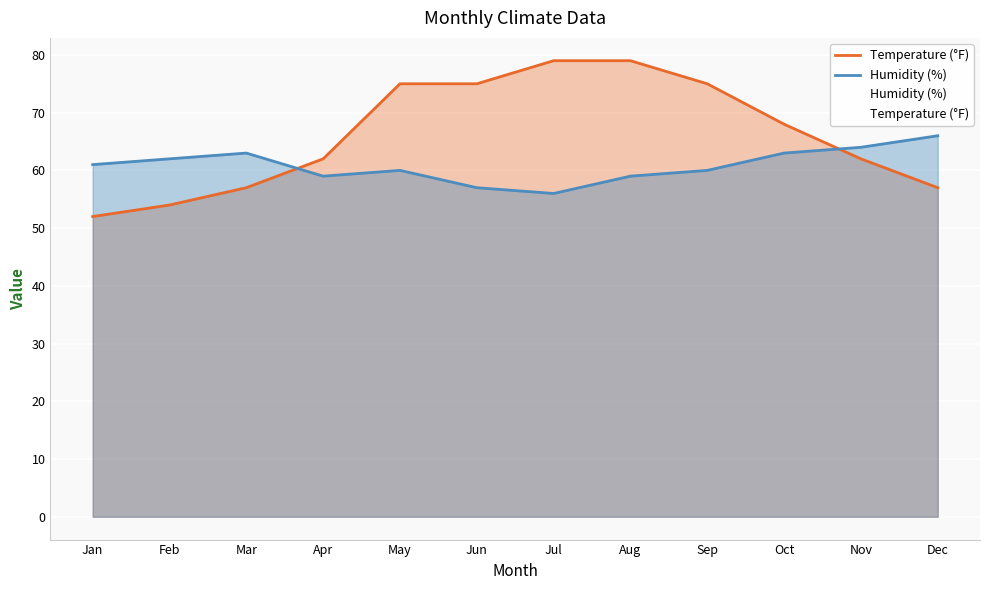

Which series changed the most between Jun and Nov?

Temperature (°F)